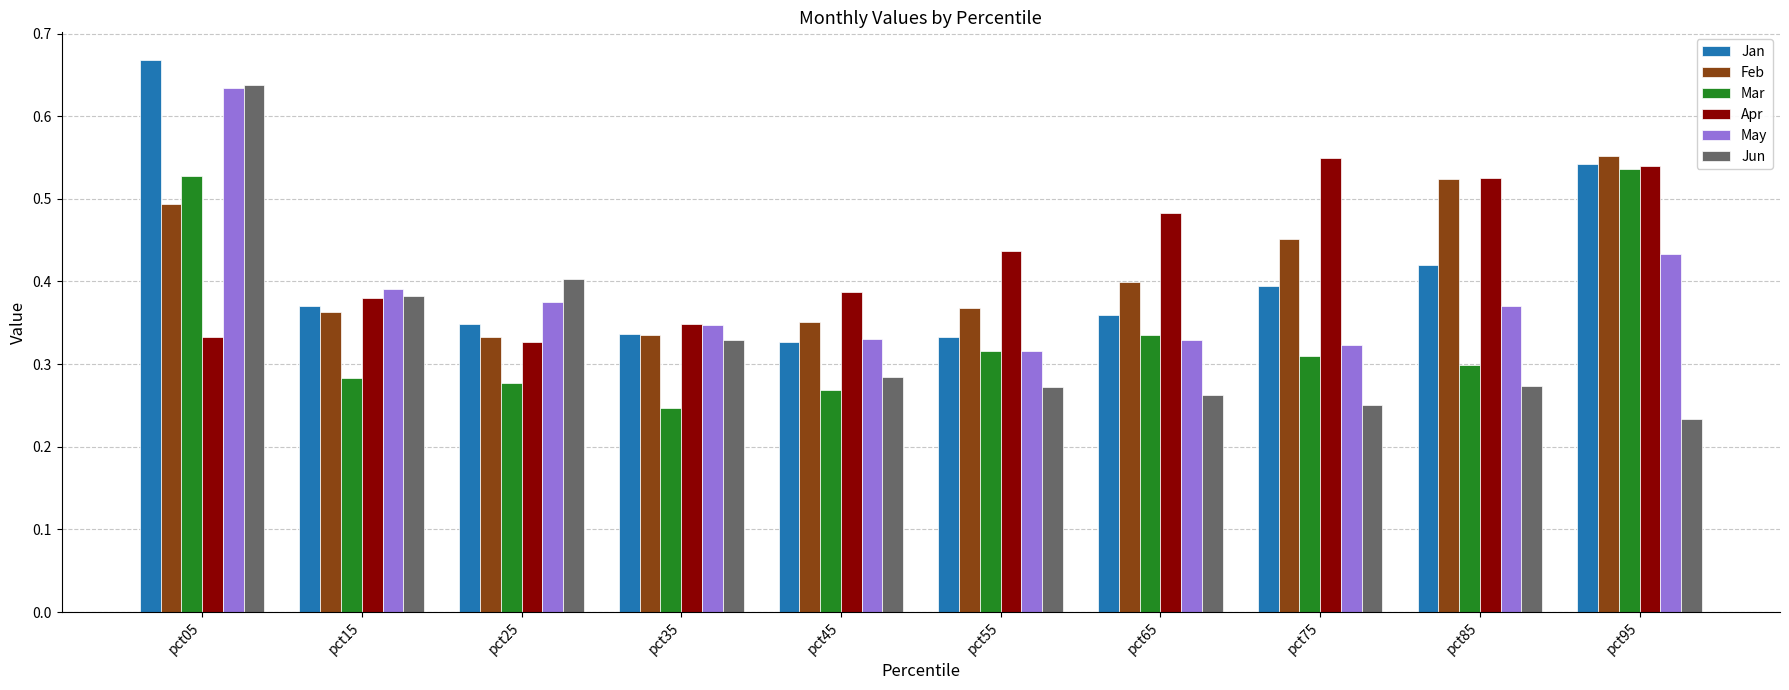

Which series changed the most between pct05 and pct55?

Jun